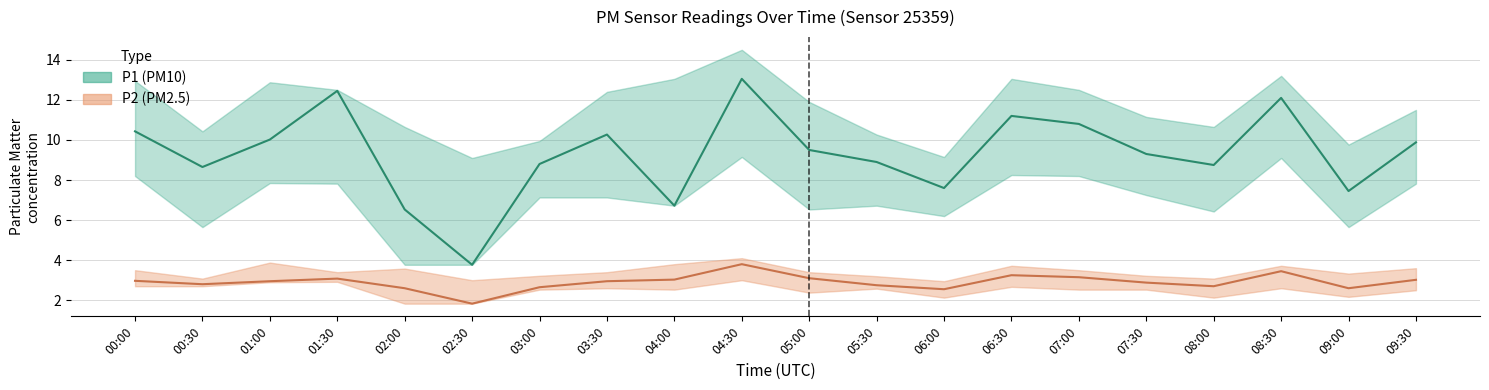

At which label does P2 first exceed 2?

00:00